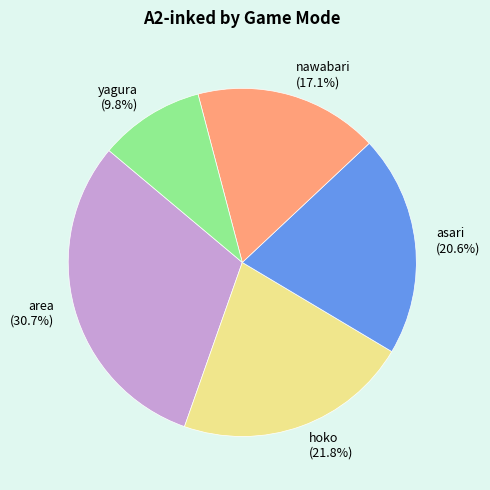

Which has a higher value, nawabari or yagura?

nawabari